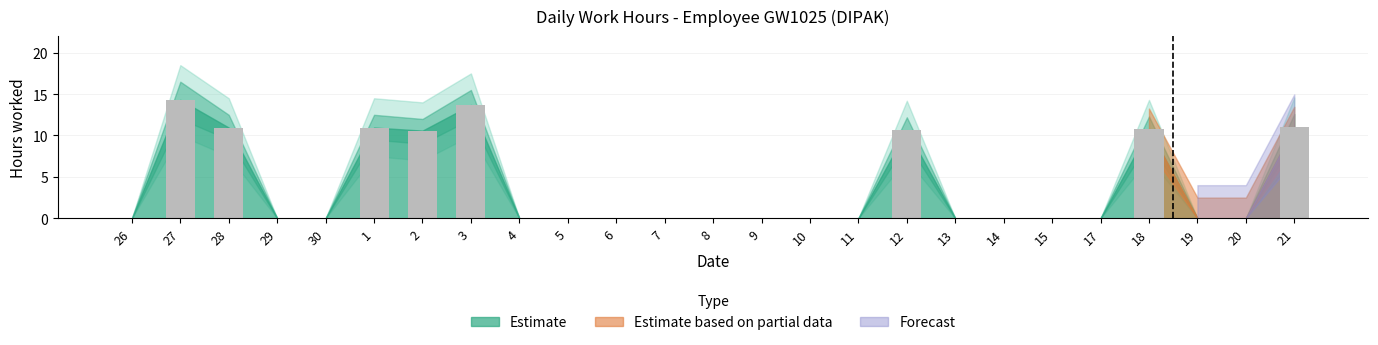

Which category has the highest value across all series?

27